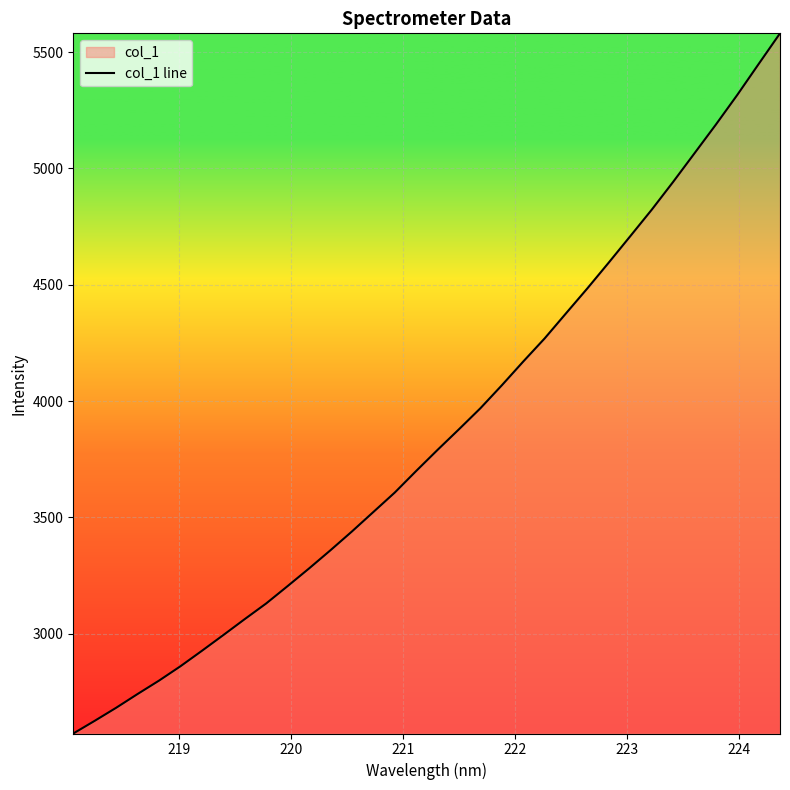

What is the difference between the maximum and minimum values?

3008.6